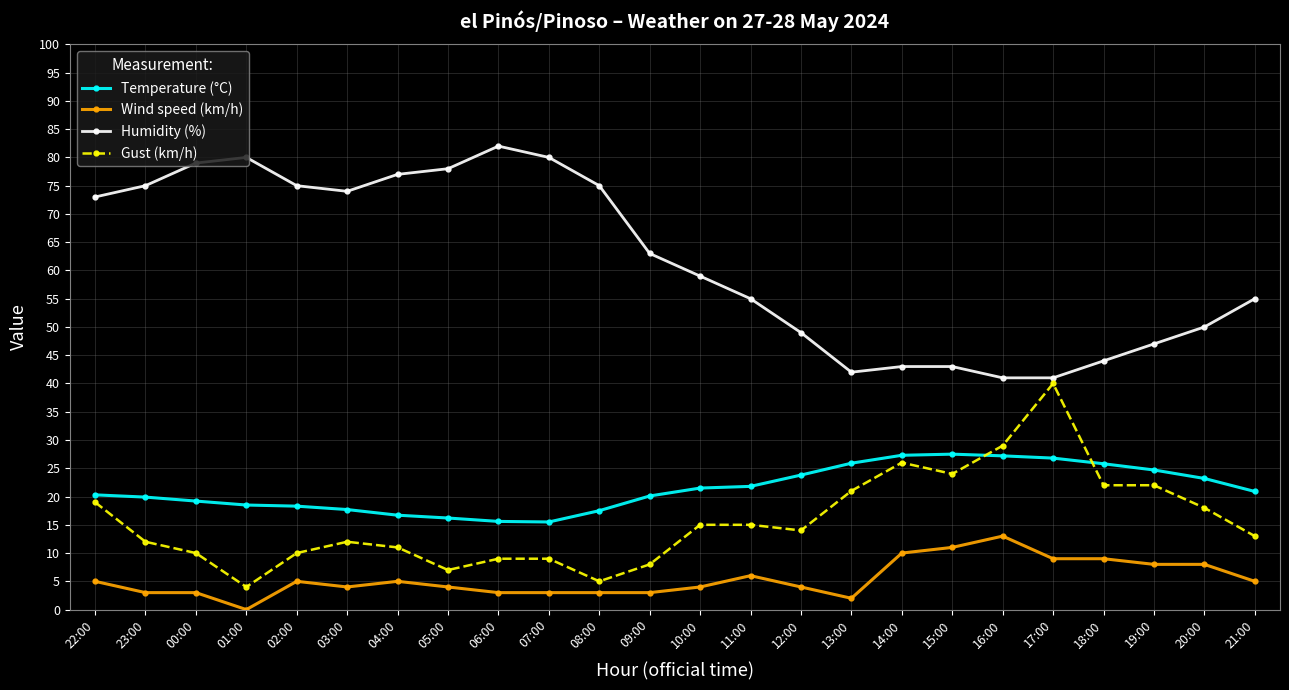

Where is the first local maximum for Gust (km/h)?

03:00